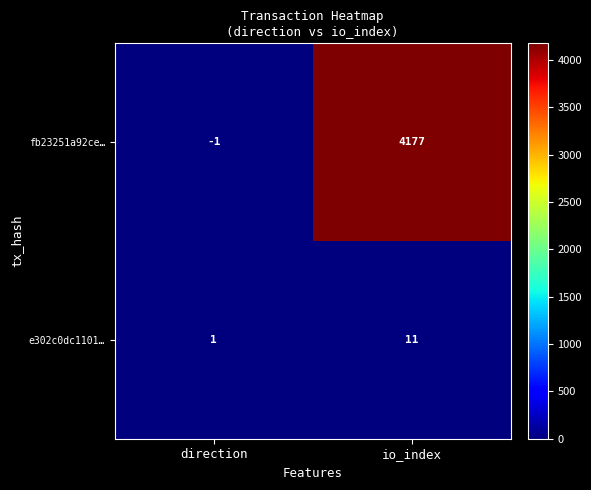

Which series has the largest total across all categories?

fb23251a92ce…